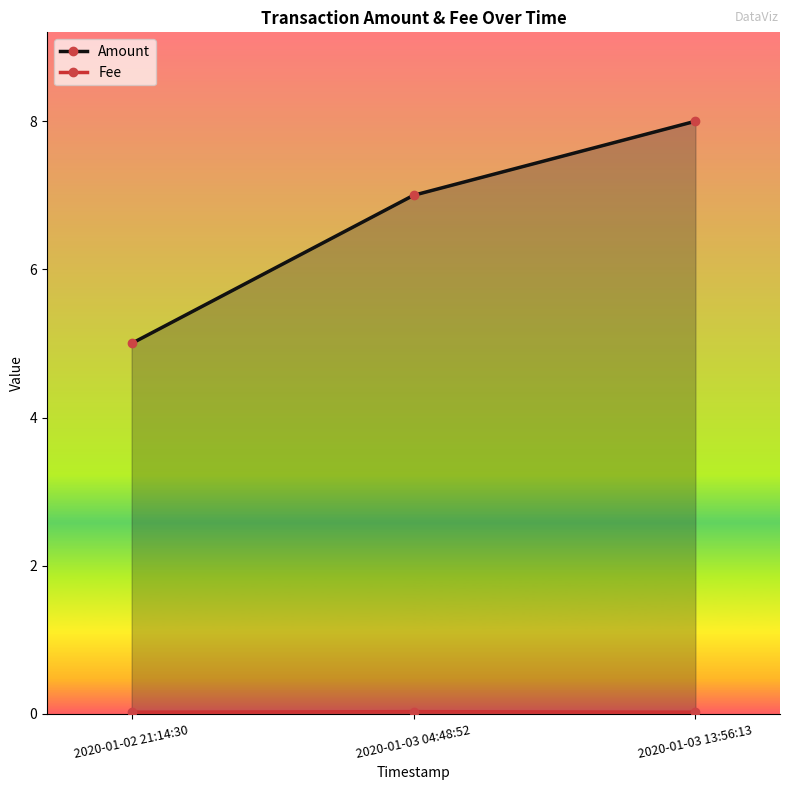

What are all the series names shown in the legend?

Amount, Fee